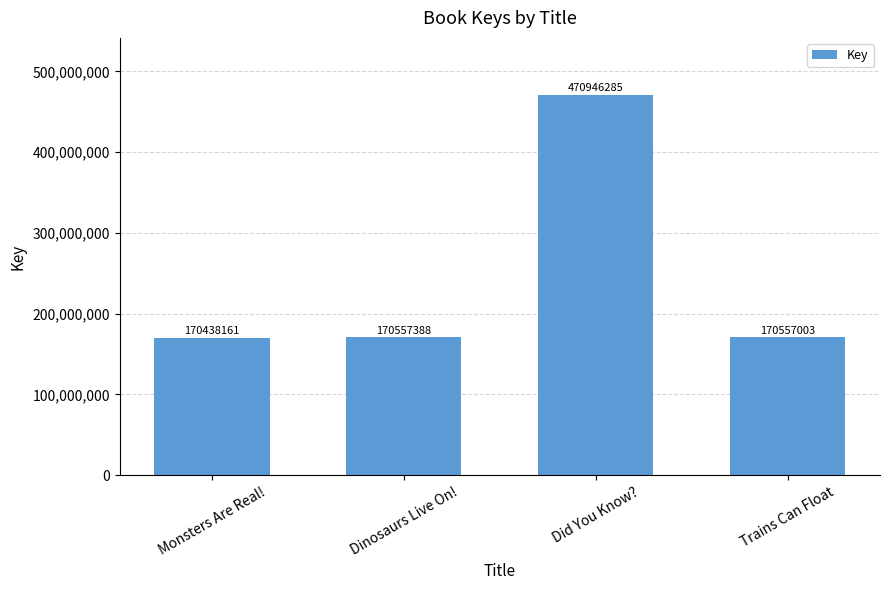

What is the ratio of the value at Did You Know? to the value at Monsters Are Real!?

2.8